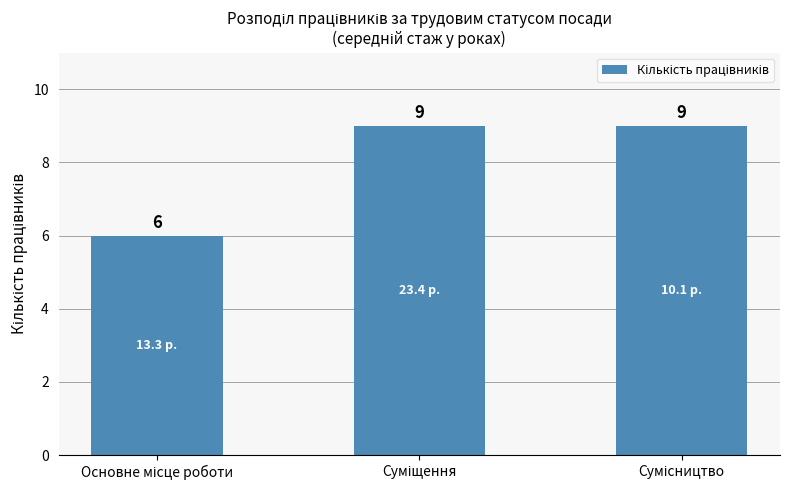

What is the value of the 2nd bar from the left?

9